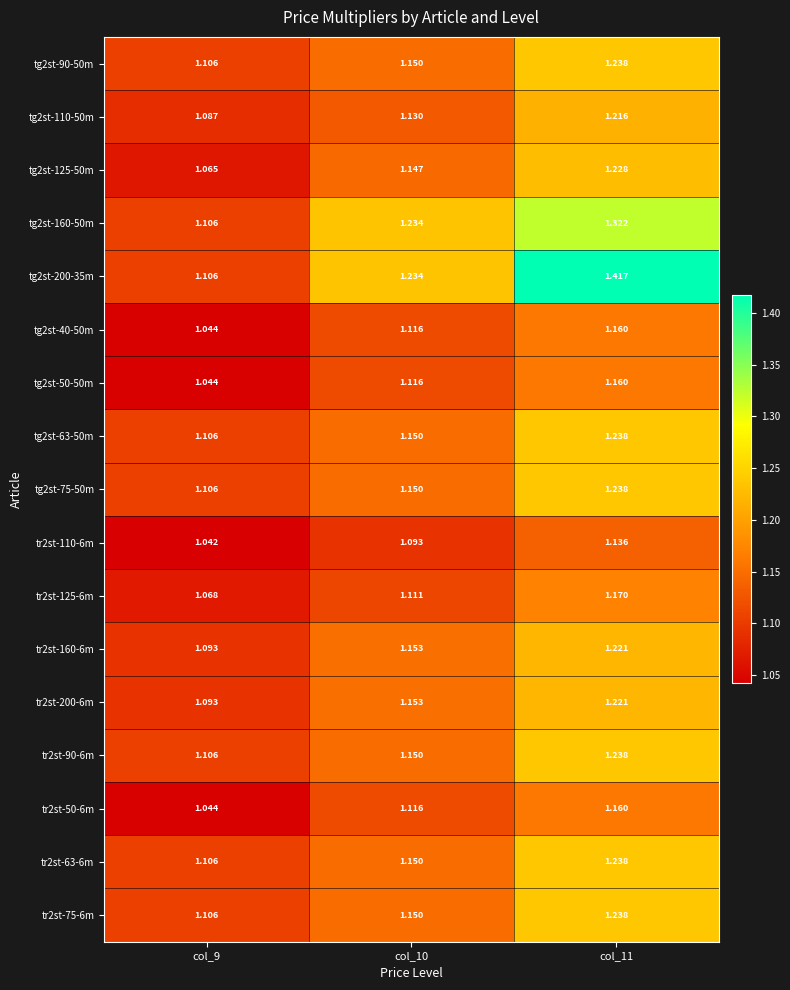

Is the value of tg2st-40-50m at col_9 greater than the value of tg2st-63-50m at col_11?

No